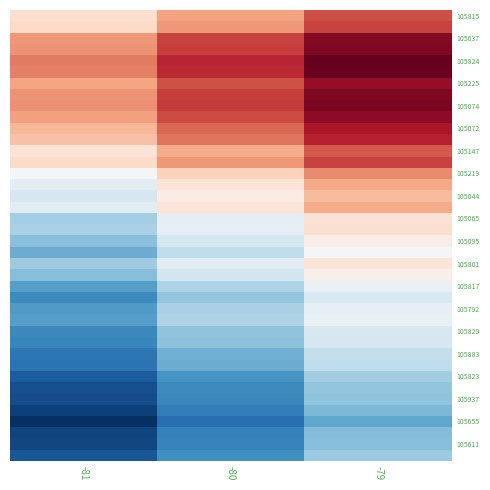

What is the difference between the highest and lowest values at -80?

62.6